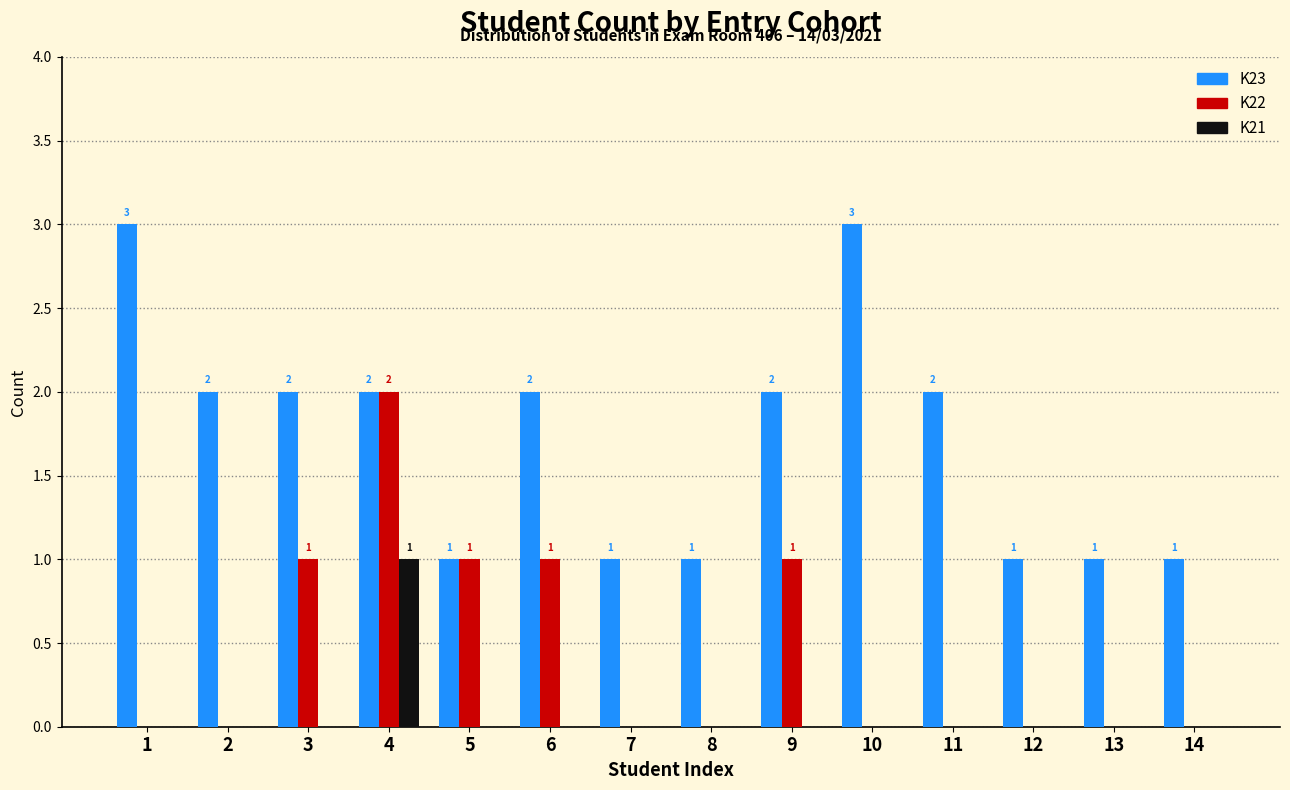

At which category is the sum across all series the highest?

4